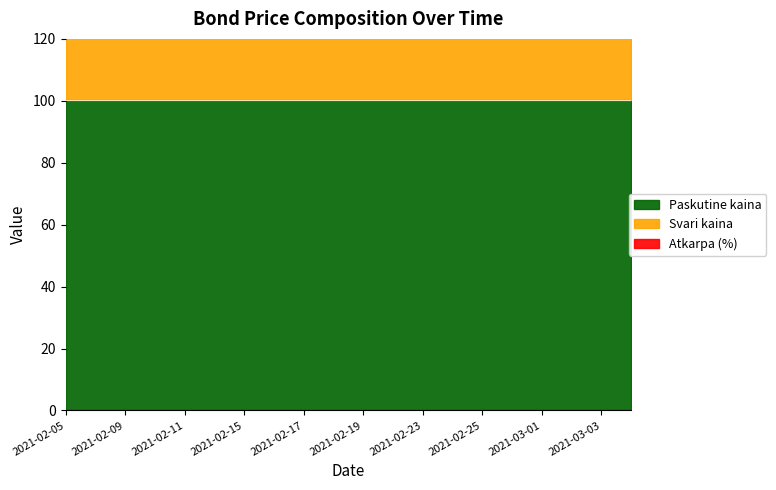

At which category is the sum across all series the highest?

2021-02-05